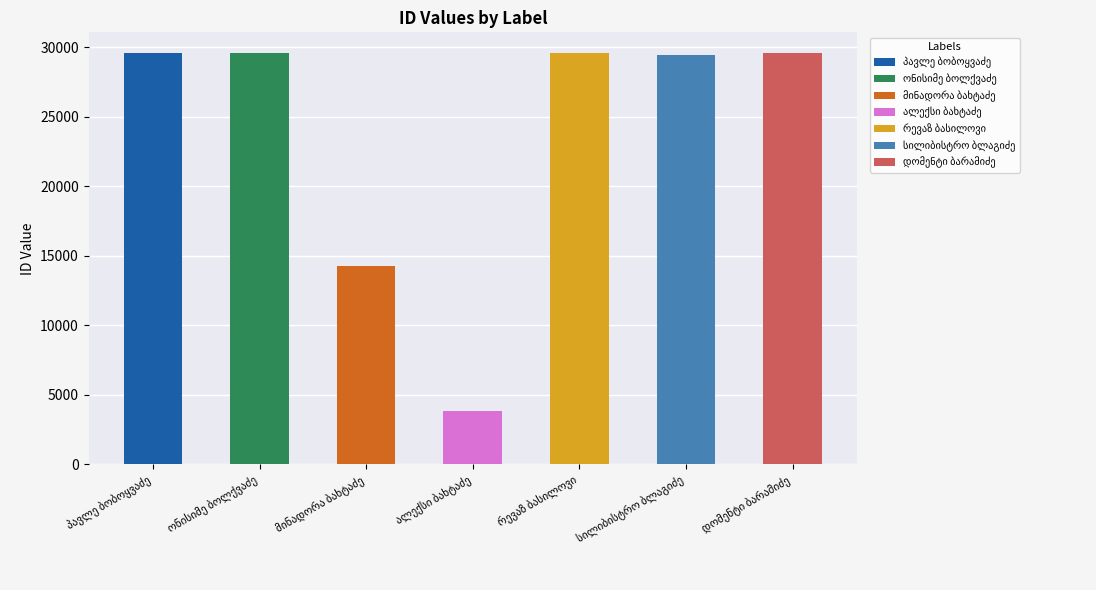

Is it true that the value at რევაზ ბასილოვი is 18854?

False